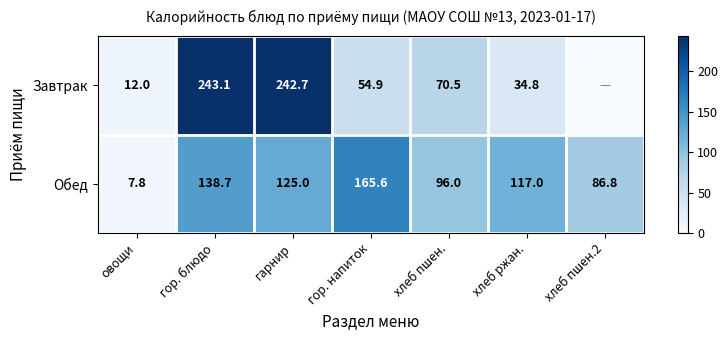

Where is Обед nearest to the value 86?

хлеб пшен.2